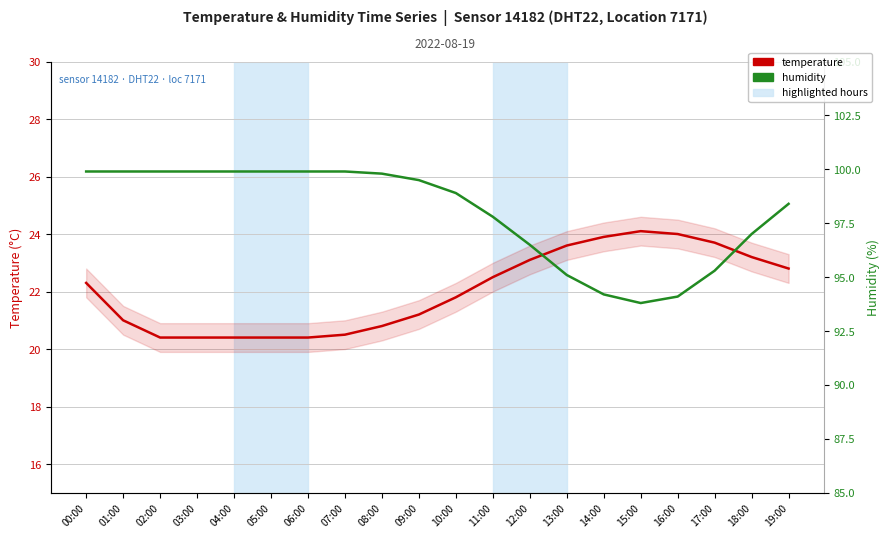

What is the difference between the temperature values at 16:00 and 01:00?

3.0